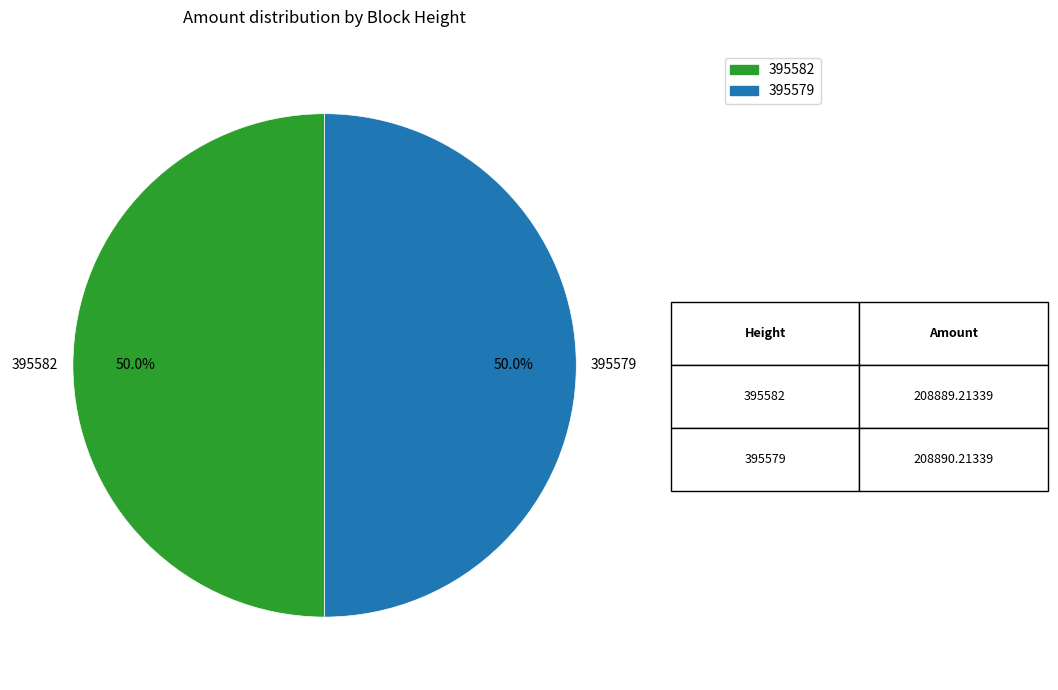

What is the ratio of the value at 395579 to the value at 395582?

1.0